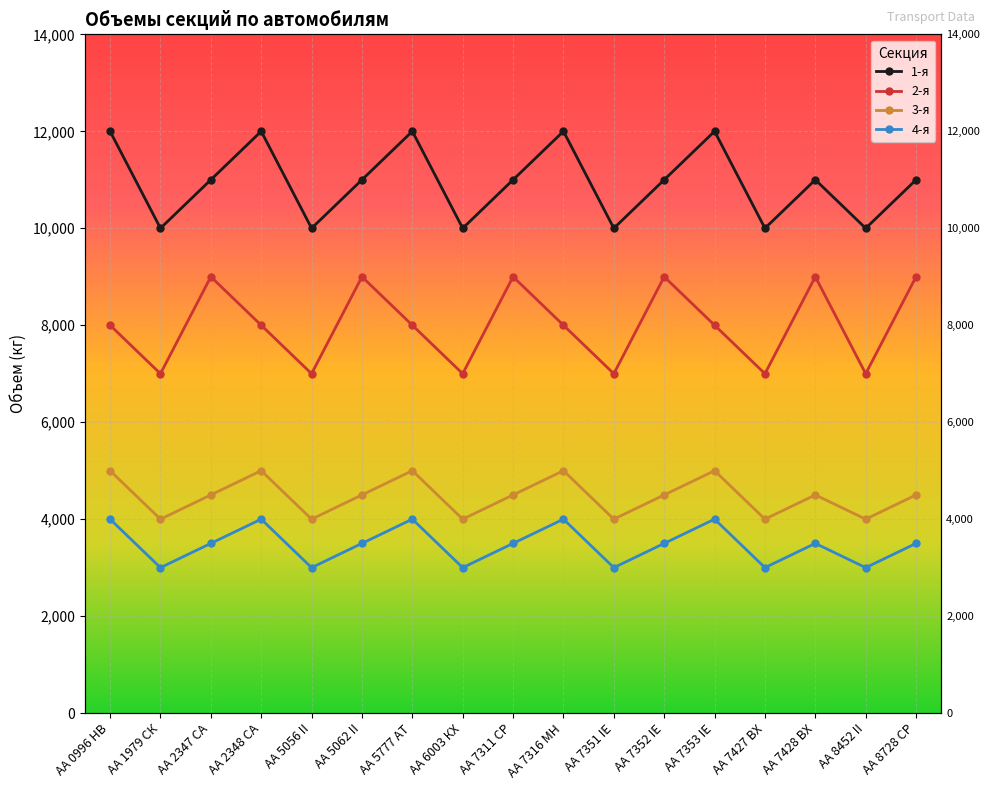

What is the maximum value for 2-я?

9000